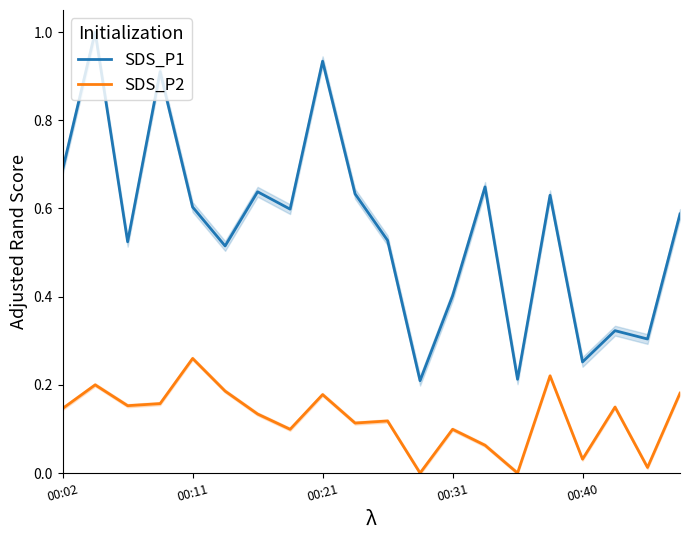

What is the total value across all series at 13?

0.7